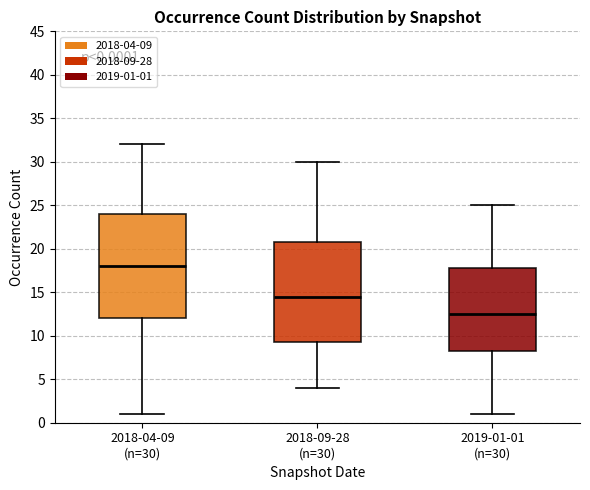

Which box has the lowest median line?

2019-01-01 (n=30)